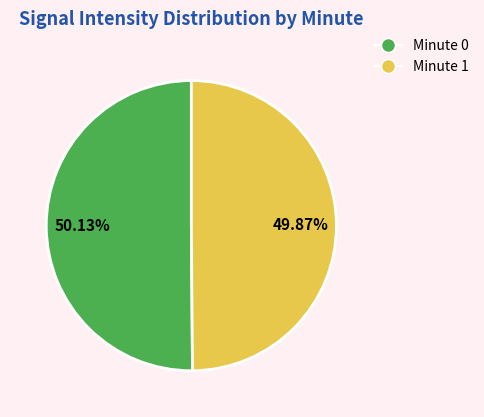

Is the sum of Minute 0 and Minute 1 greater than half?

Yes